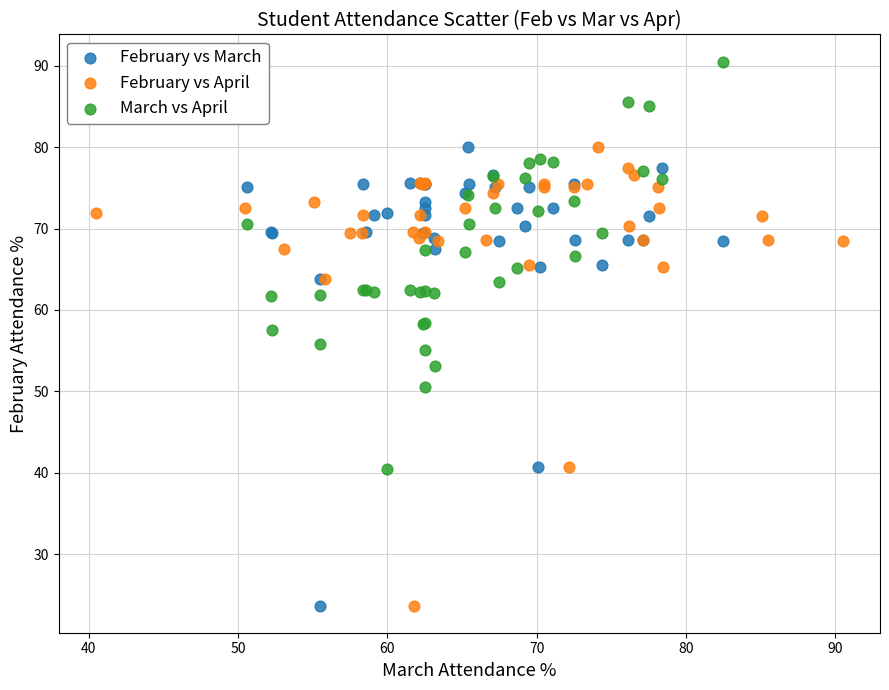

Which series contains the highest Y value?

March vs April